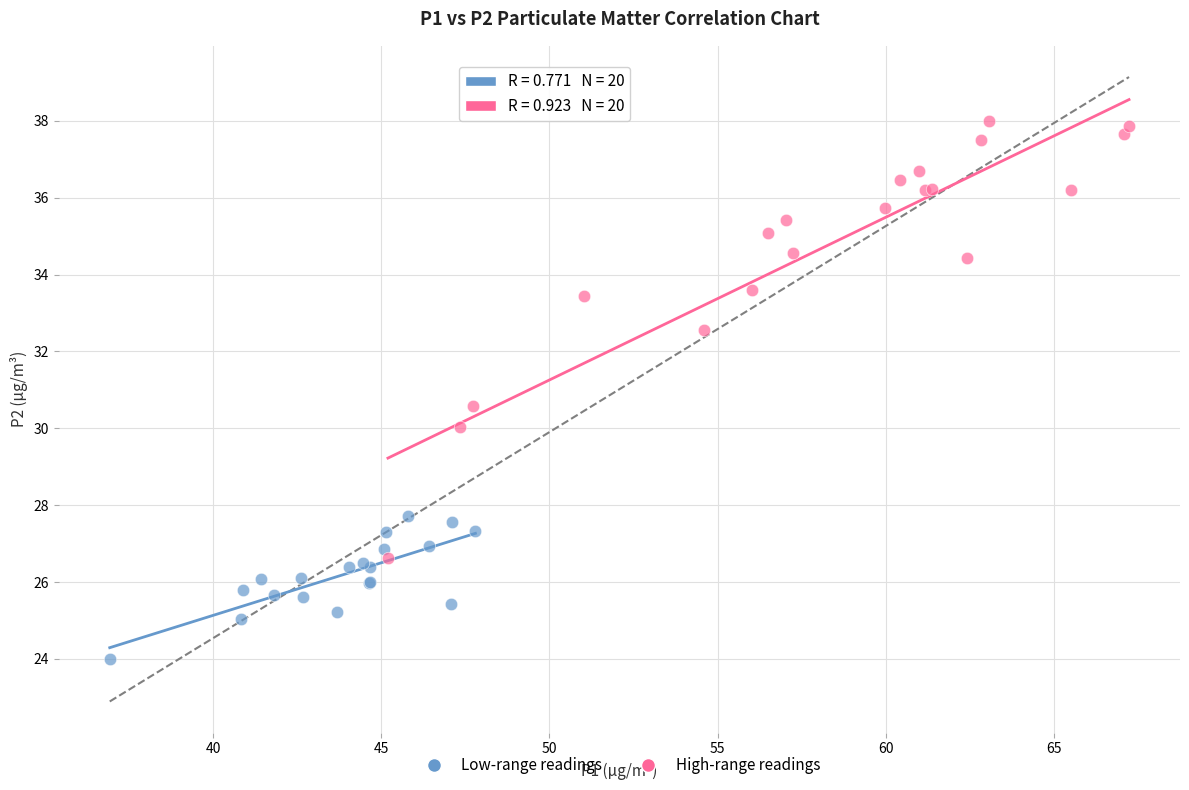

Which series contains the highest Y value?

High-range readings